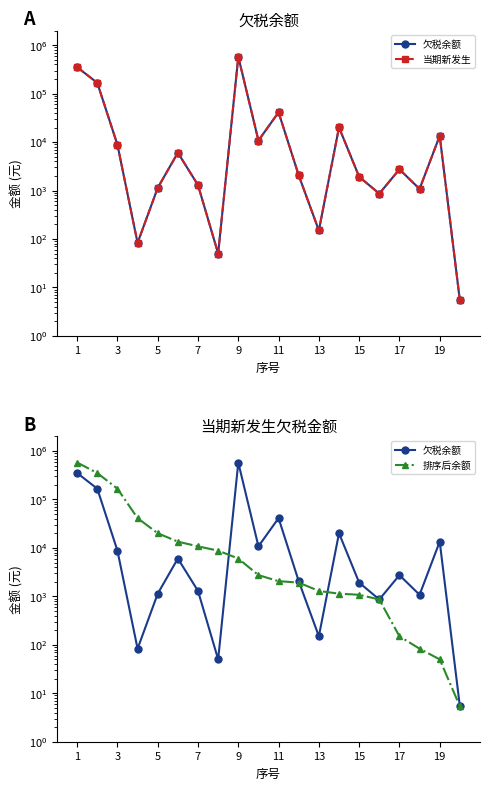

Is this an area chart (filled region under the line)?

No